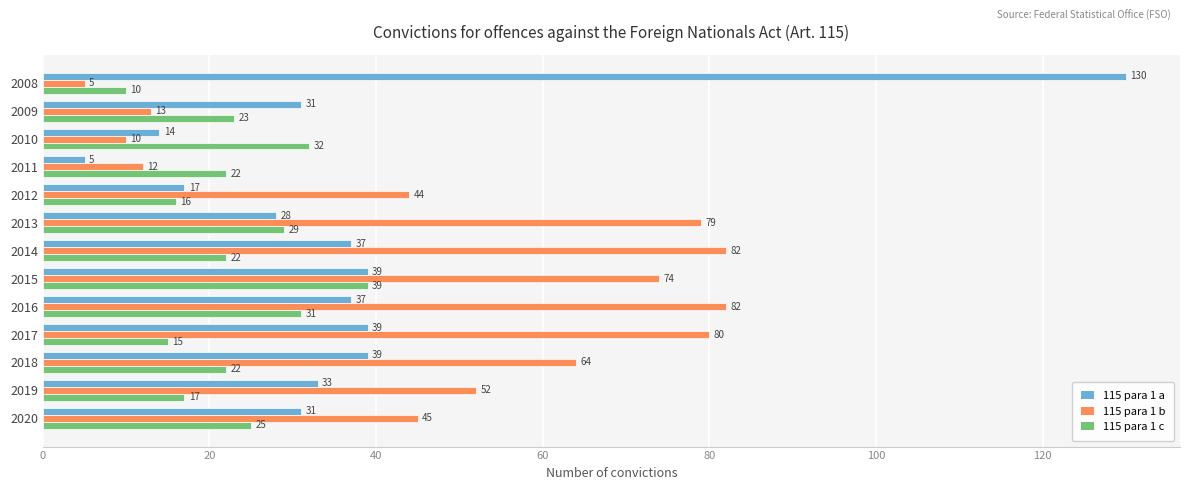

What is the sum of the 115 para 1 a values at 2018 and 2010?

53